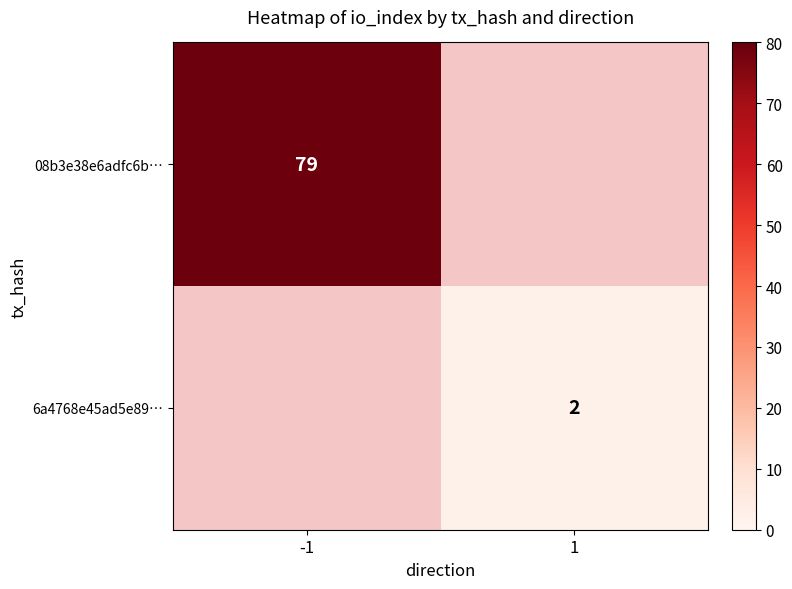

The 6a4768e45ad5e89… series shows 3 at 1. True or false?

False